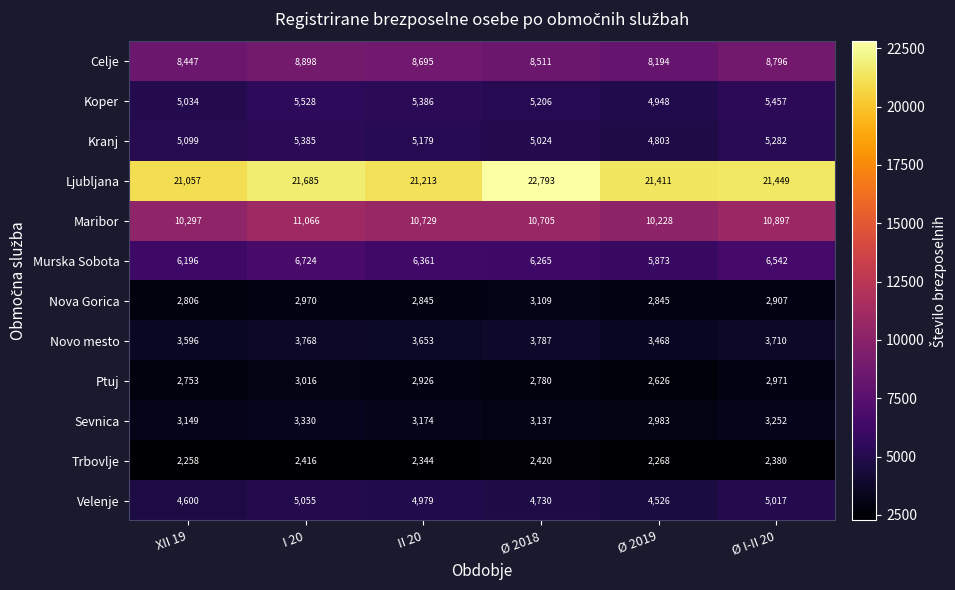

What is the sum of the Ljubljana values at Ø 2018 and I 20?

44478